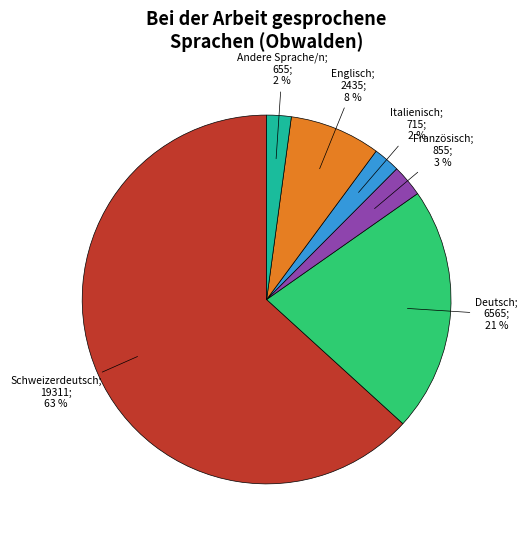

Is there any slice that represents more than half of the pie?

Yes